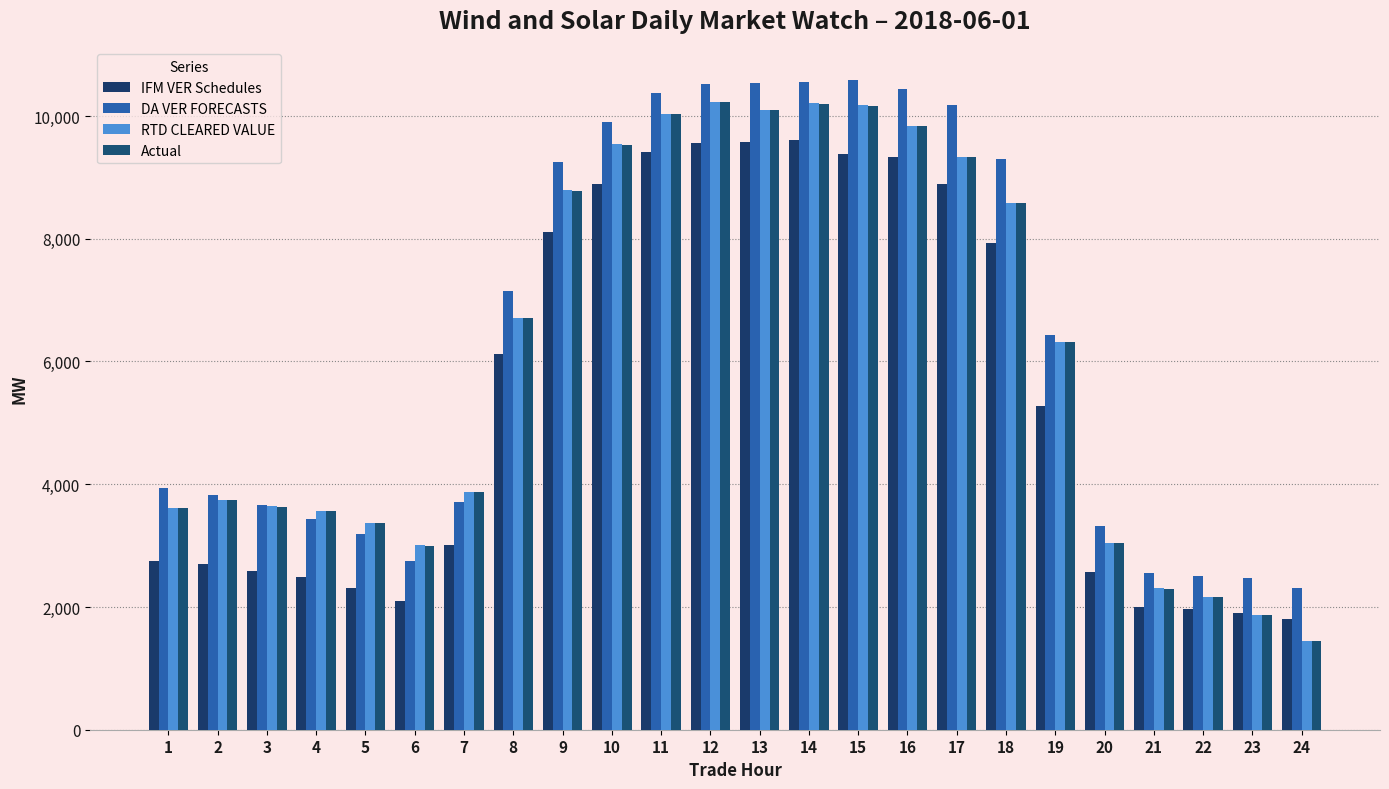

At 19, list the series in order from largest to smallest.

DA VER FORECASTS, RTD CLEARED VALUE, Actual, IFM VER Schedules